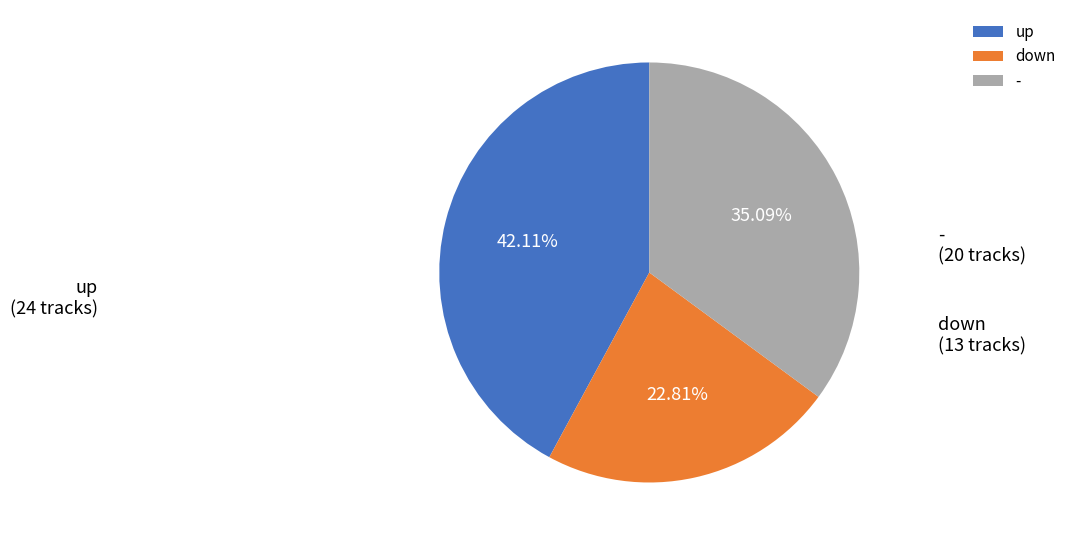

What percentage do down and up together represent?

64.9%